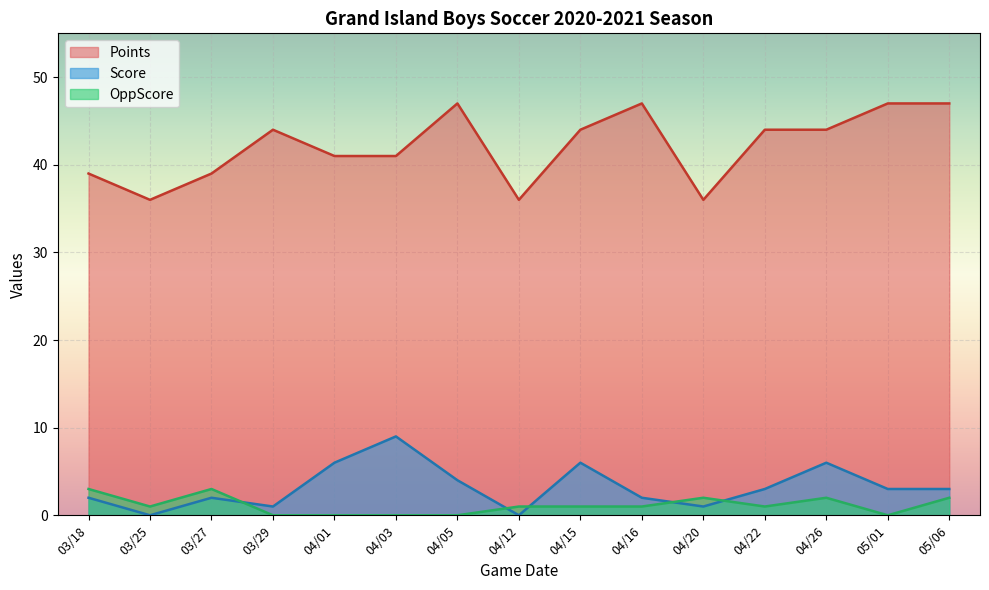

Which category has the highest value across all series?

04/05